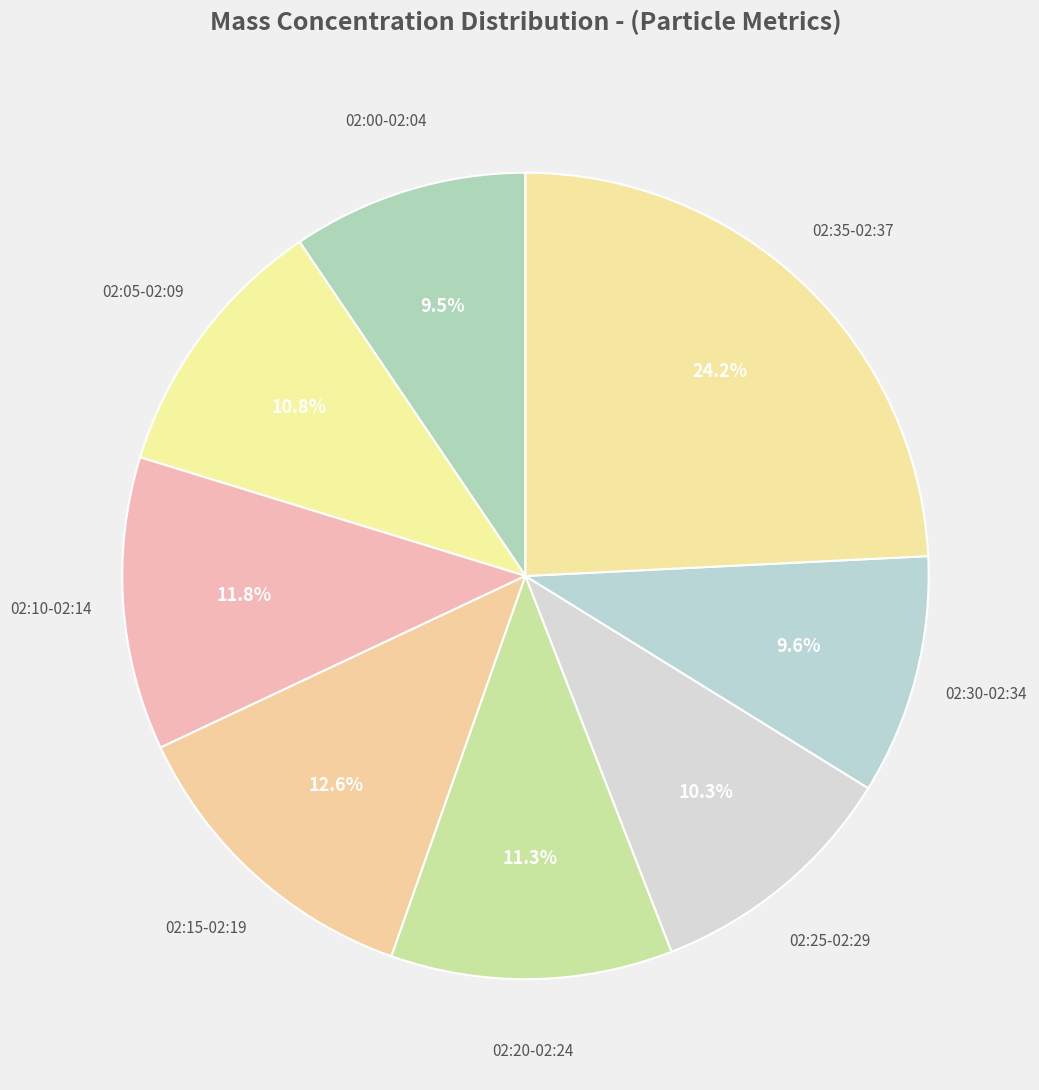

Which has a higher value, 02:05-02:09 or 02:10-02:14?

02:10-02:14